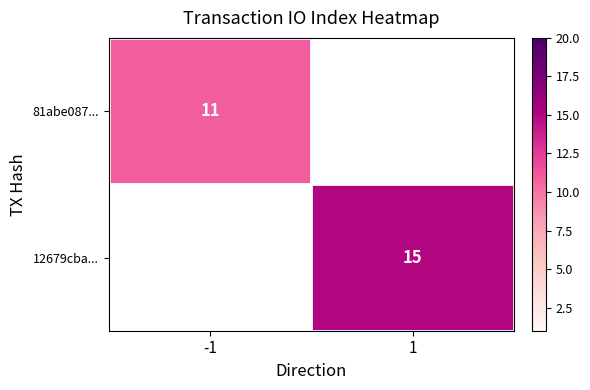

Is it true that 81abe087... equals 16 at -1?

False